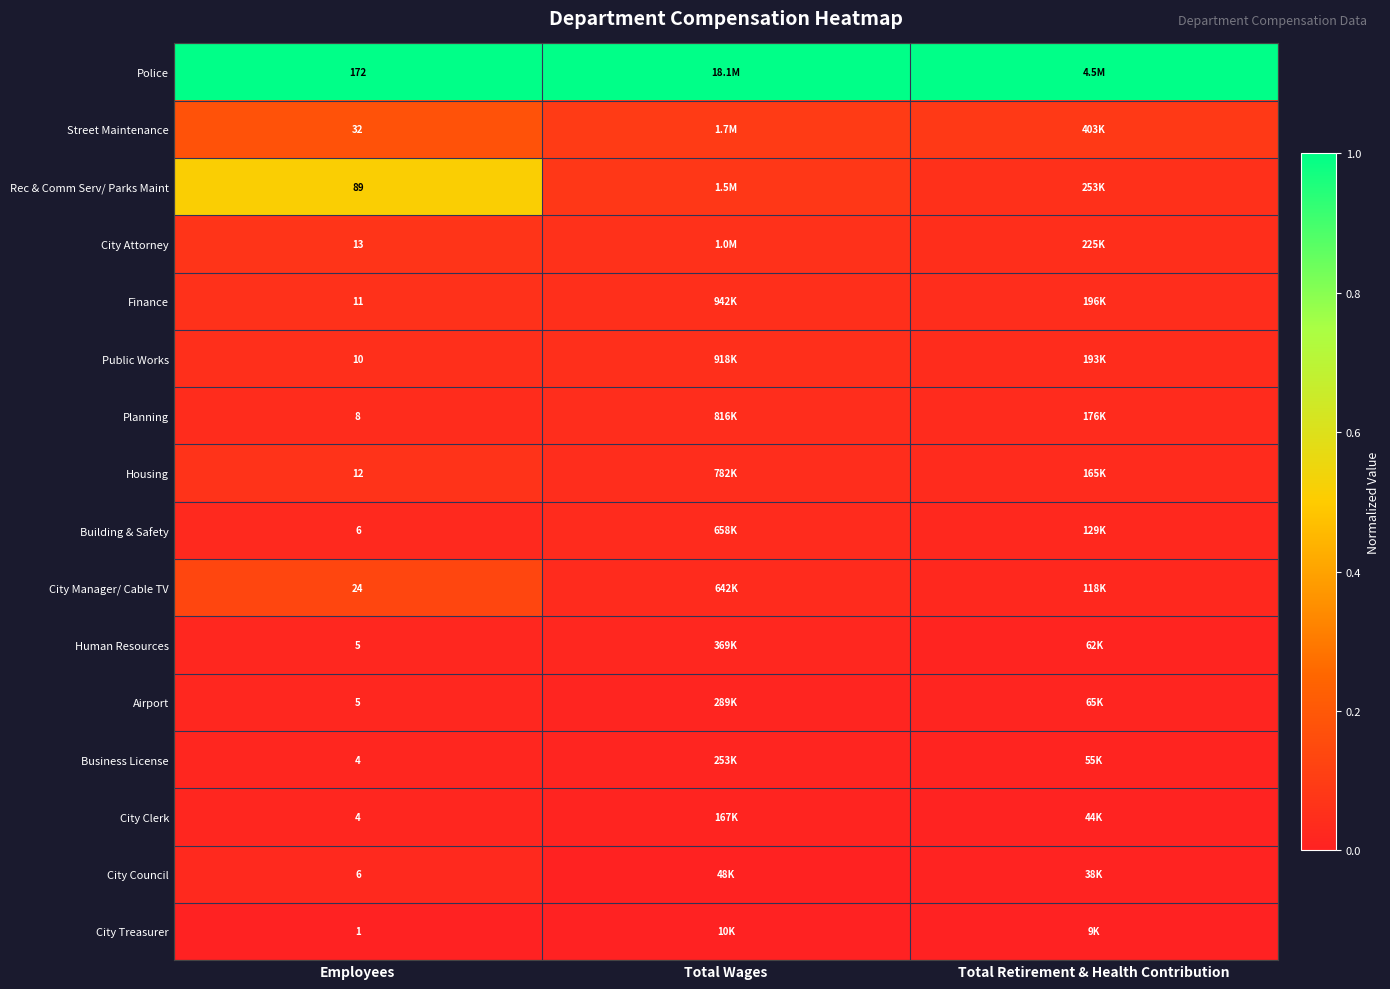

What is the spread (max minus min) of values at Employees?

171.0